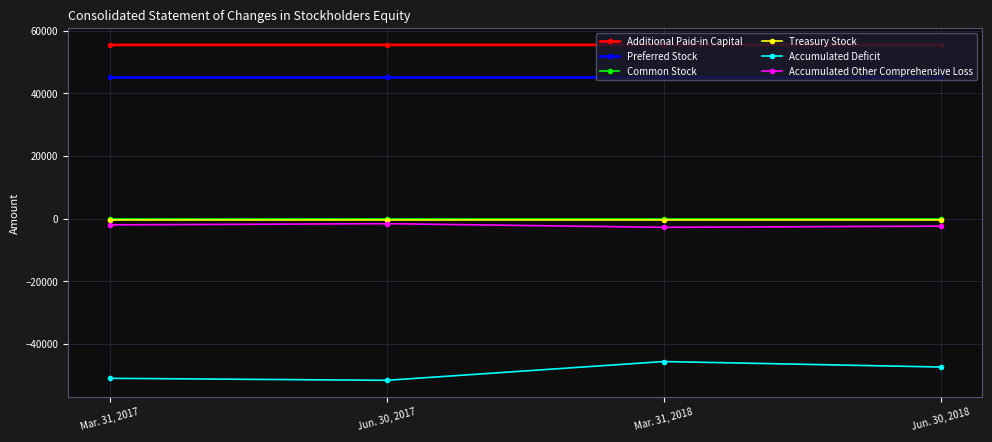

The Accumulated Deficit series shows -50898 at Mar. 31, 2017. True or false?

True